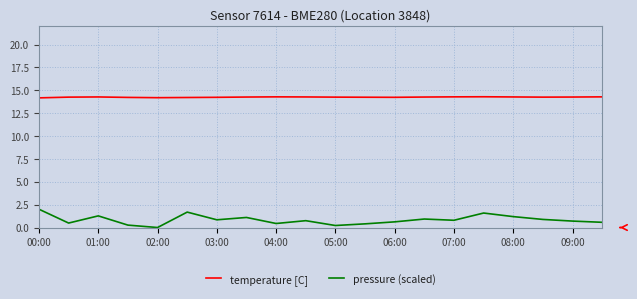

Rank the series by their maximum value, from lowest to highest.

pressure (scaled), temperature [C]